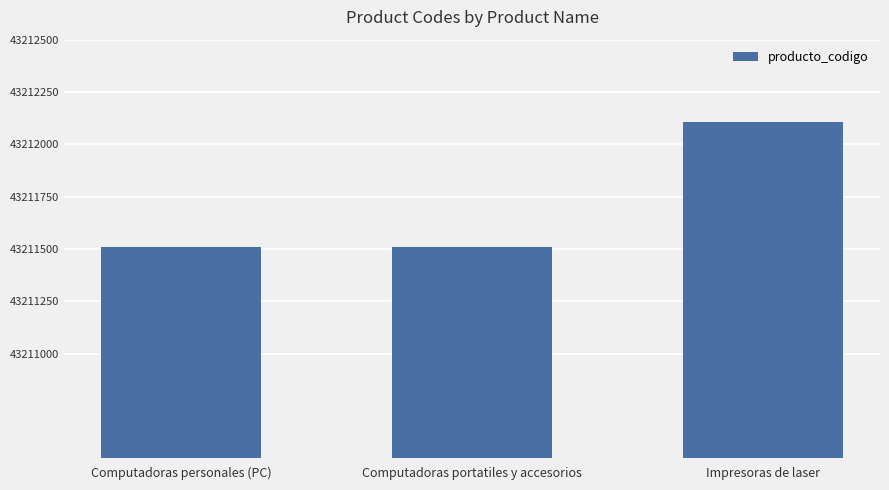

What is the value of the 1st bar from the left?

43211508